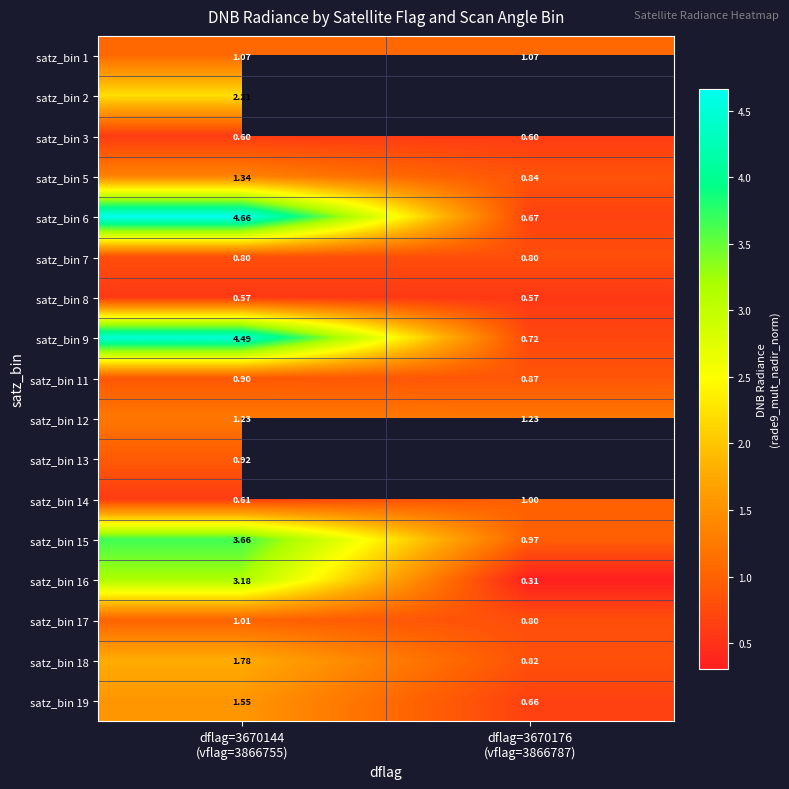

The satz_bin 13 series shows 0.3 at dflag=3670144 (vflag=3866755). True or false?

False